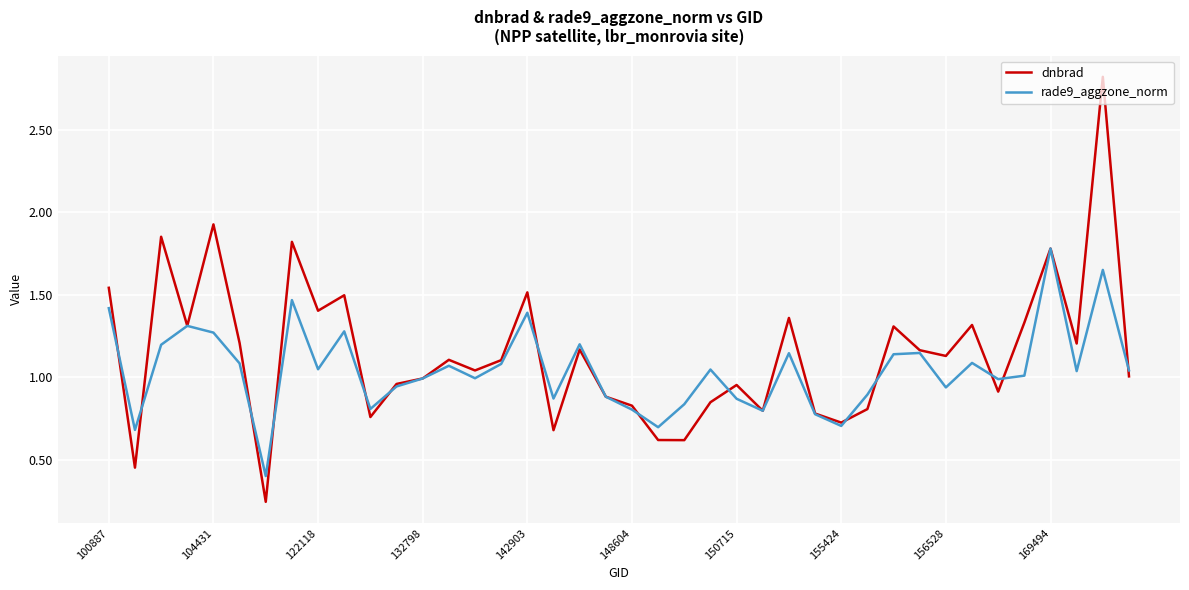

Which series has the widest spread of values?

dnbrad